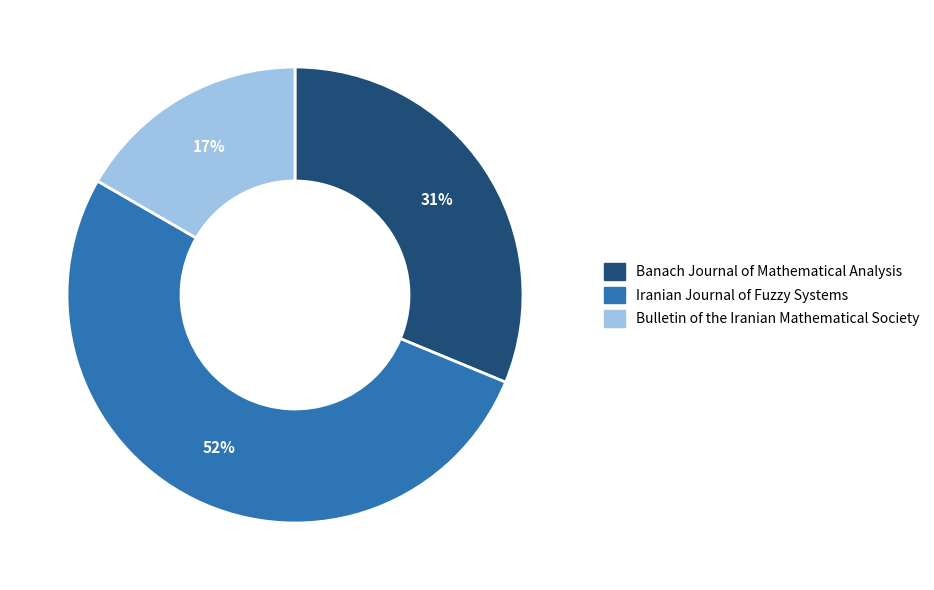

How many segments does this pie chart have?

3